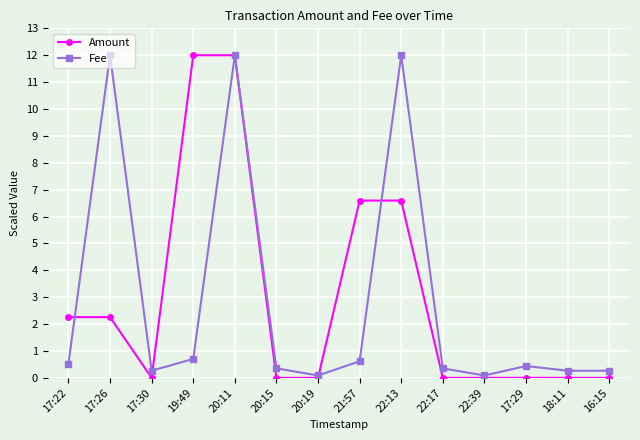

What are all the series names shown in the legend?

Amount, Fee